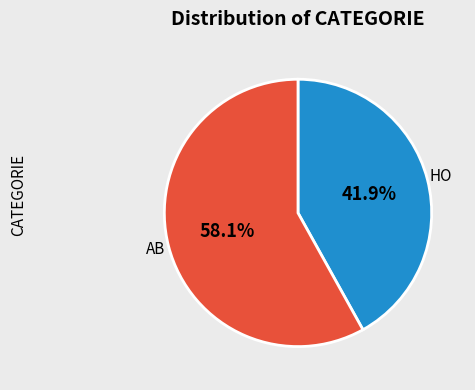

Is there any slice that represents more than half of the pie?

Yes